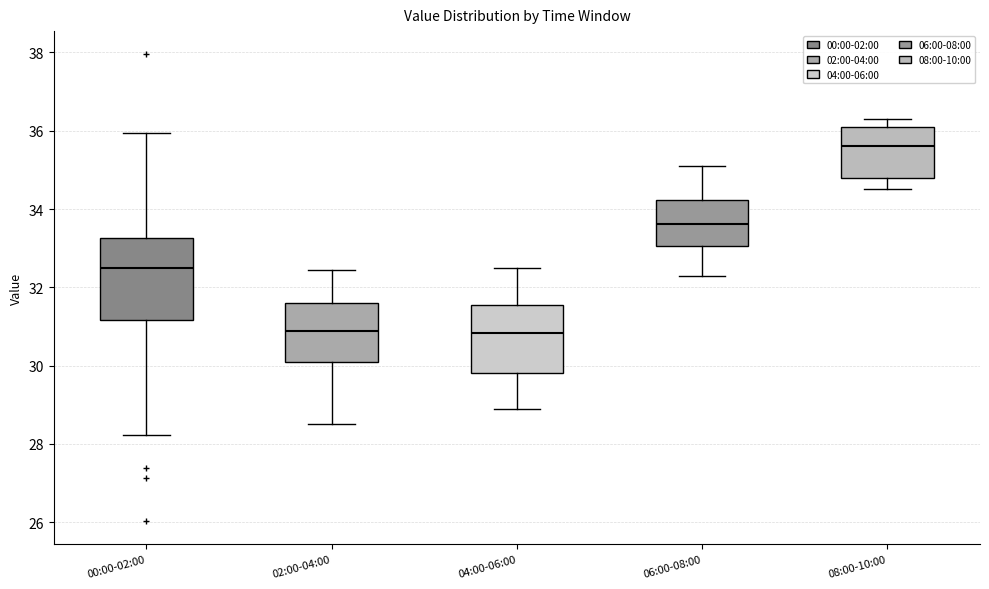

Where is the lower edge of the box for 06:00-08:00 on the y-axis? The values are not printed on the chart, so give them approximately, as read against the axis.

33.0